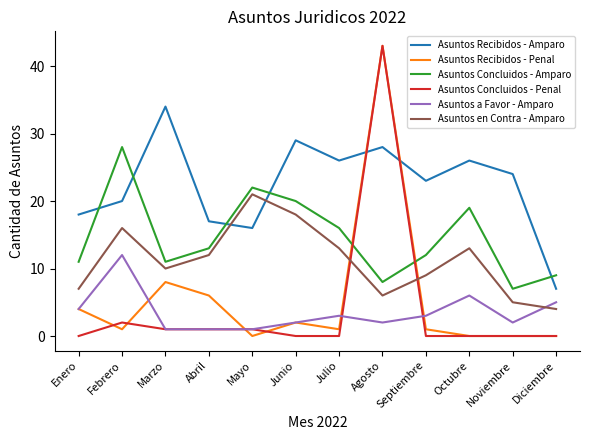

What is the sum of all Asuntos Concluidos - Amparo values?

176